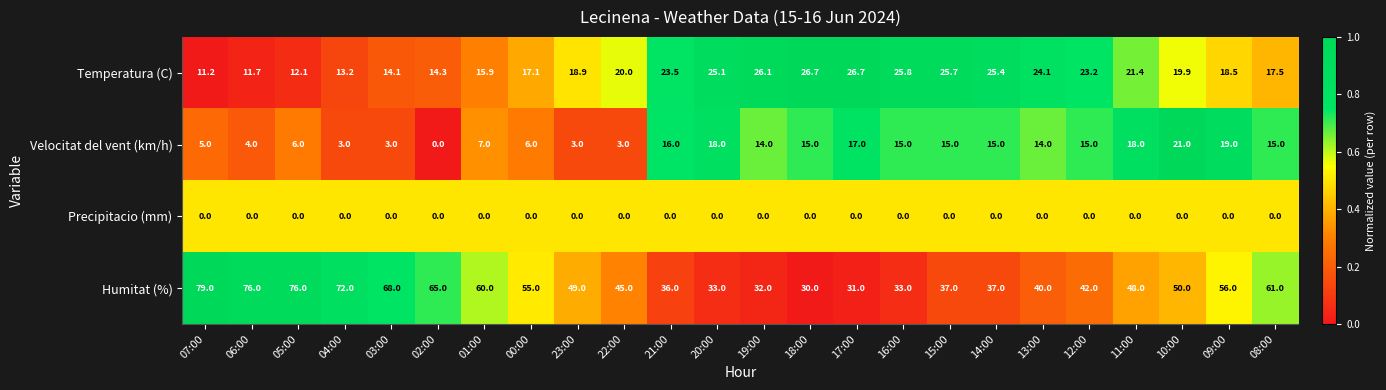

What is the maximum value shown in the chart?

79.0